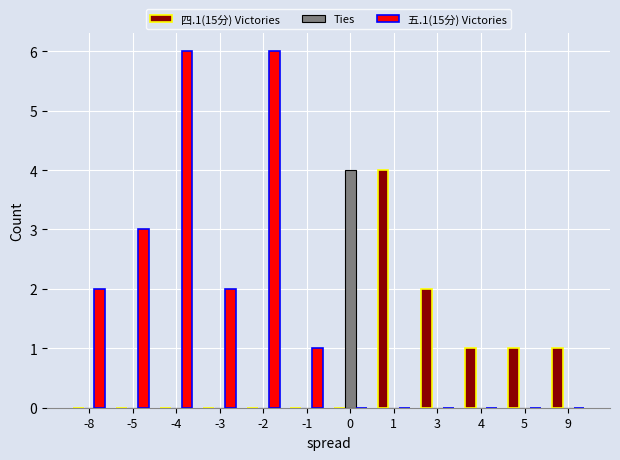

The Ties series shows 2 at 9. True or false?

False